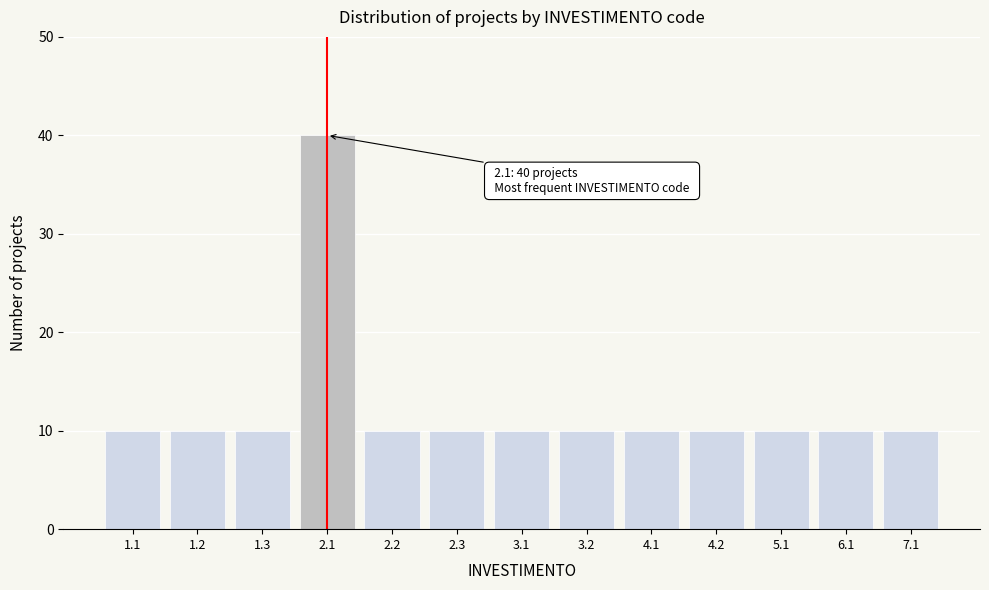

Reading right to left, what are all the values shown in this chart?

7.1=10	6.1=10	5.1=10	4.2=10	4.1=10	3.2=10	3.1=10	2.3=10	2.2=10	2.1=40	1.3=10	1.2=10	1.1=10